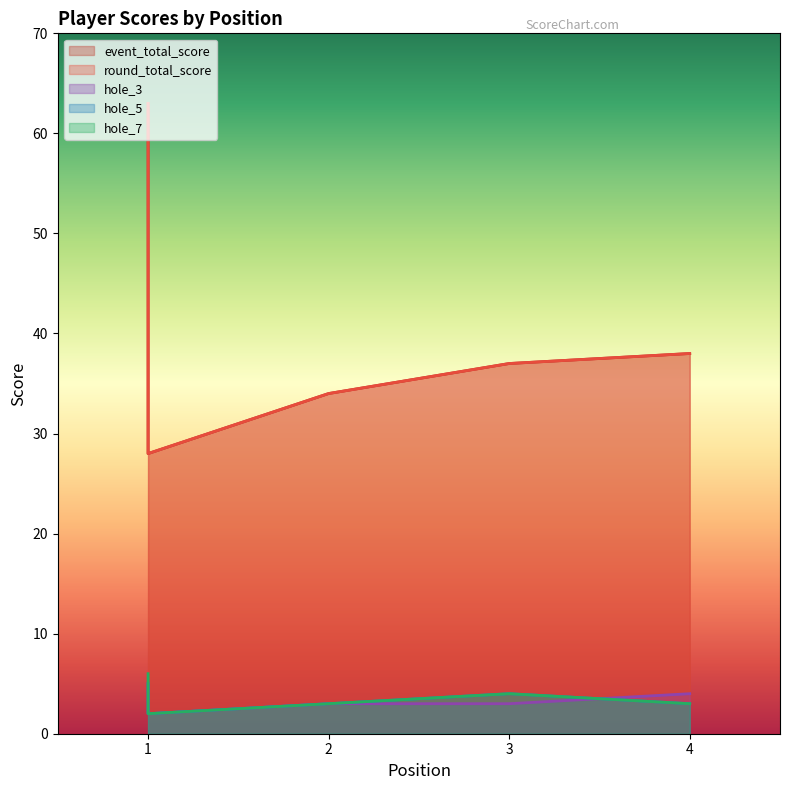

Between 3 and 2, which is larger?

3